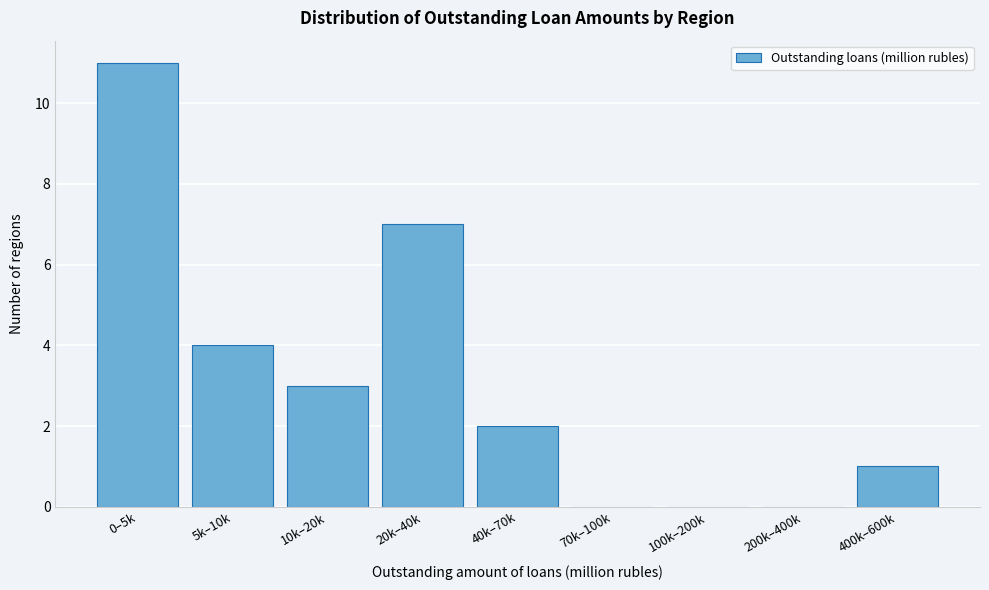

Reading left to right, transcribe all the data shown in this chart.

0–5k=11	5k–10k=4	10k–20k=3	20k–40k=7	40k–70k=2	70k–100k=0	100k–200k=0	200k–400k=0	400k–600k=1